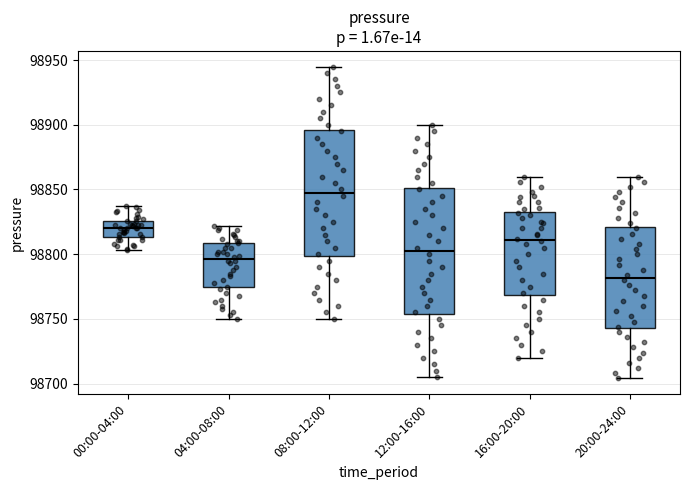

Where does the upper whisker of the box for 20:00-24:00 end on the y-axis? The values are not printed on the chart, so give them approximately, as read against the axis.

98860